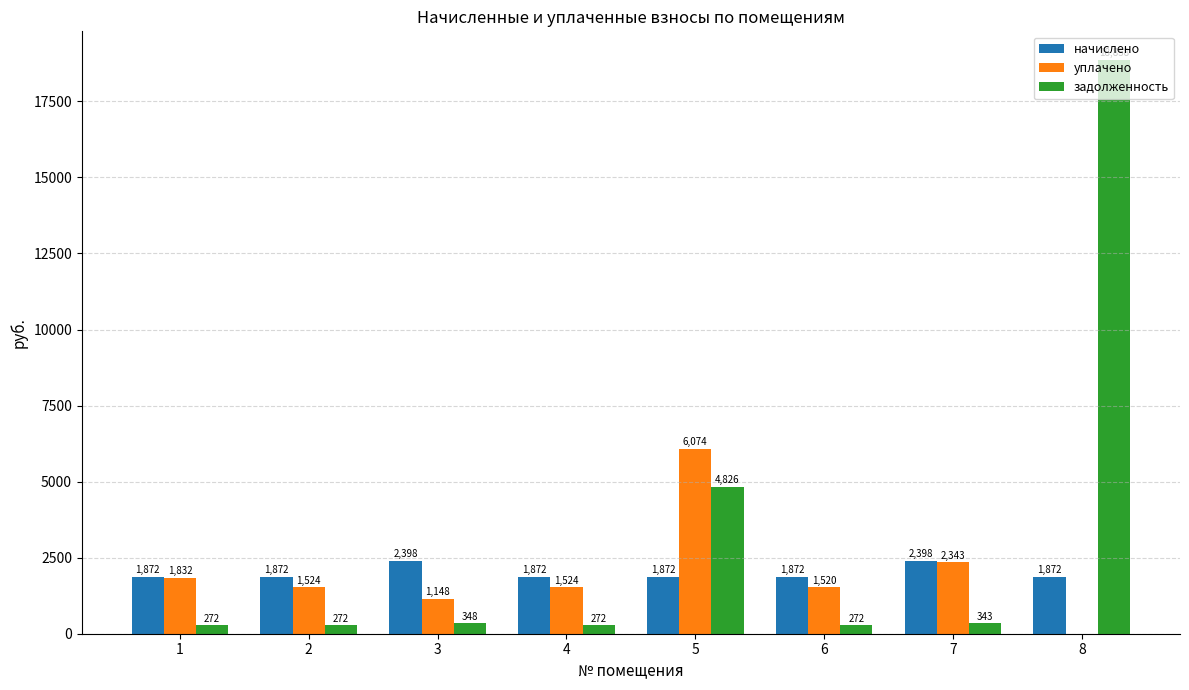

How many distinct data groups are displayed?

3